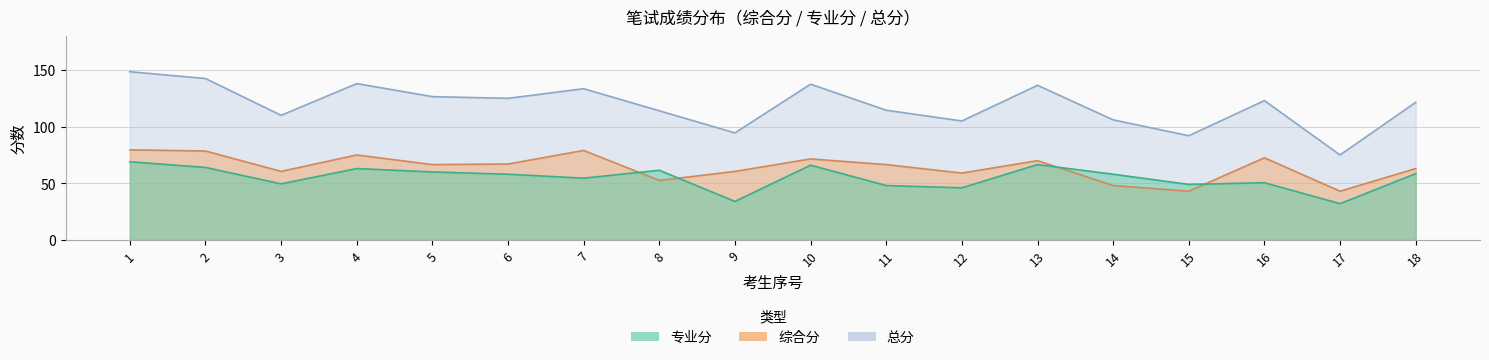

What is the total value across all series at 7?

267.0